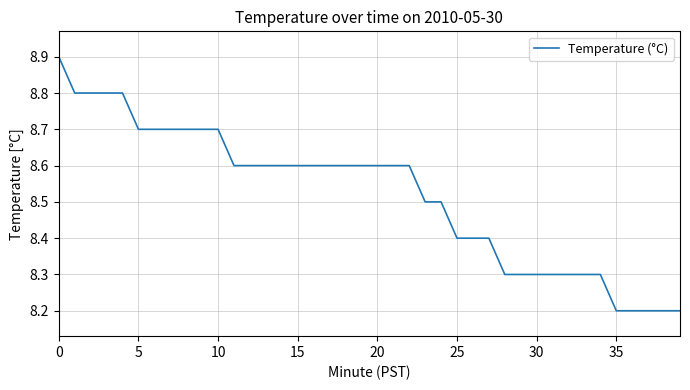

What is the smallest value displayed?

8.2